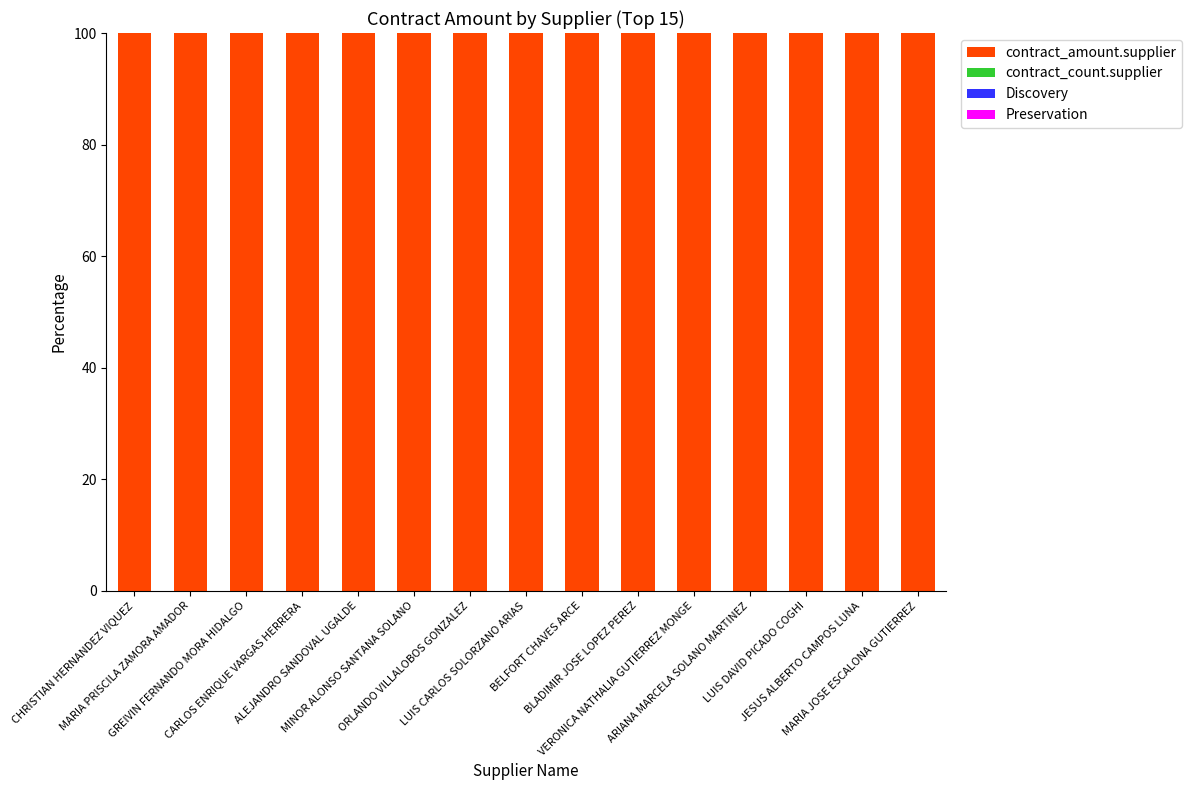

Count the number of data series in this chart.

4